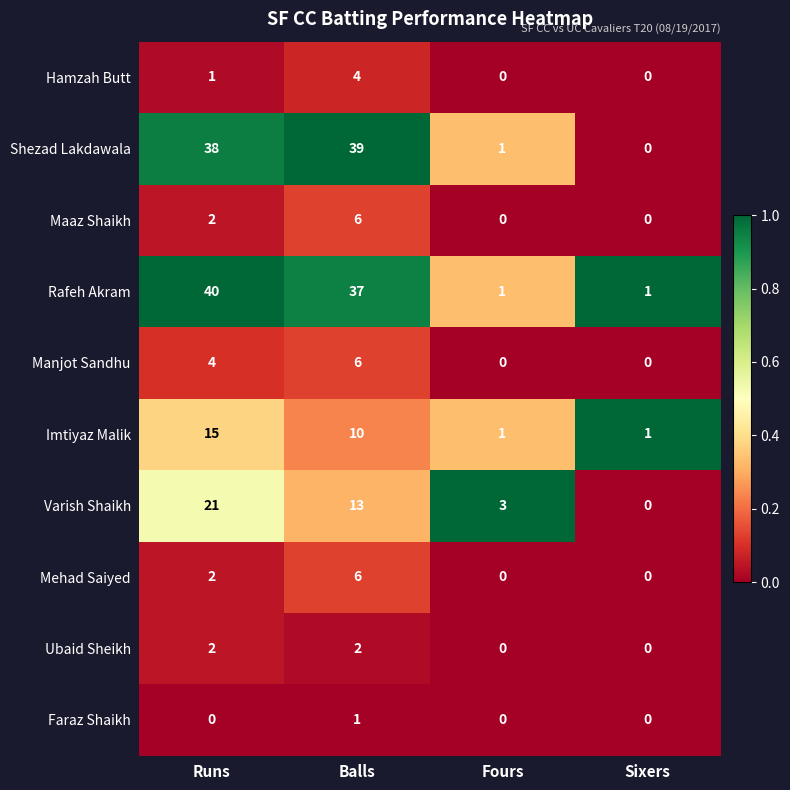

Which category has the lowest value in the Varish Shaikh series?

Sixers